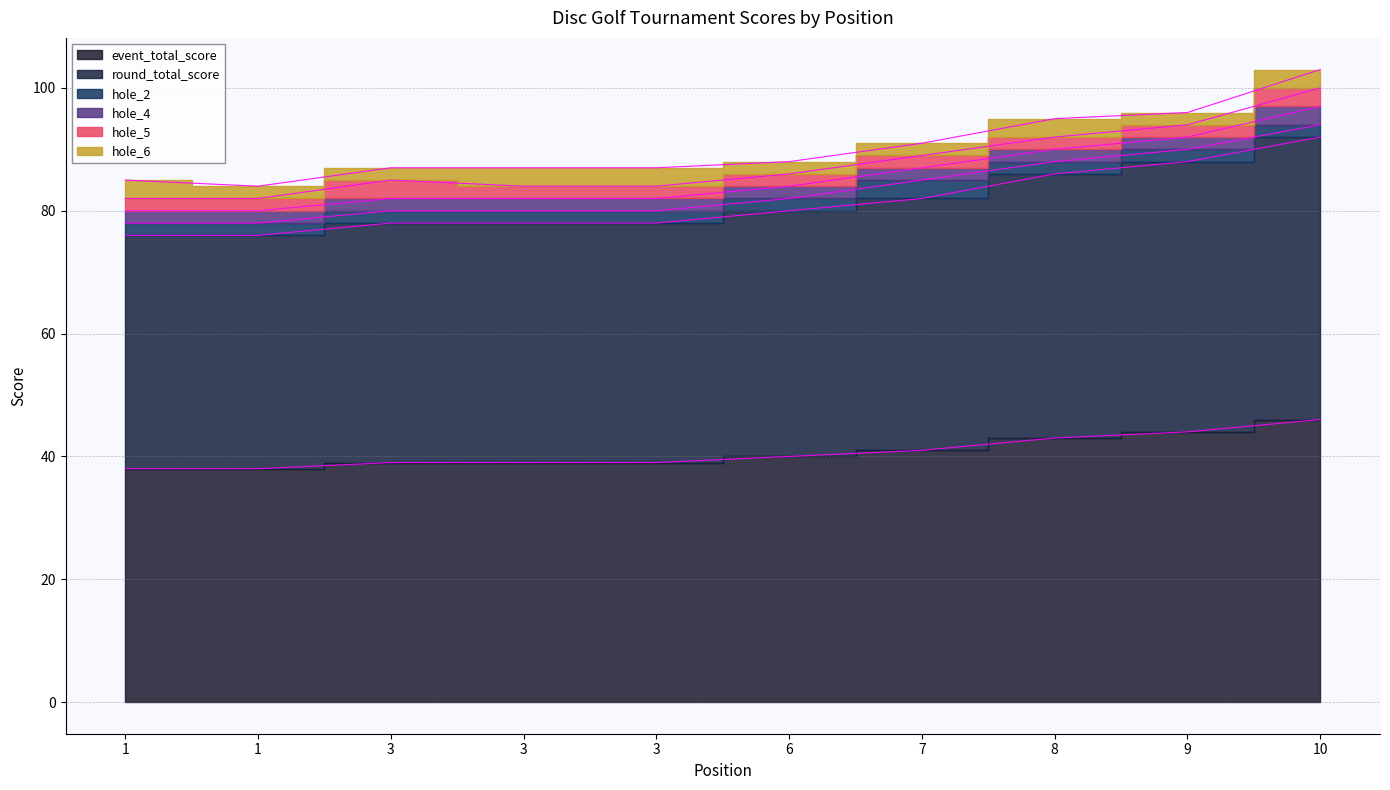

Where does the event_total_score series first go above 40?

7